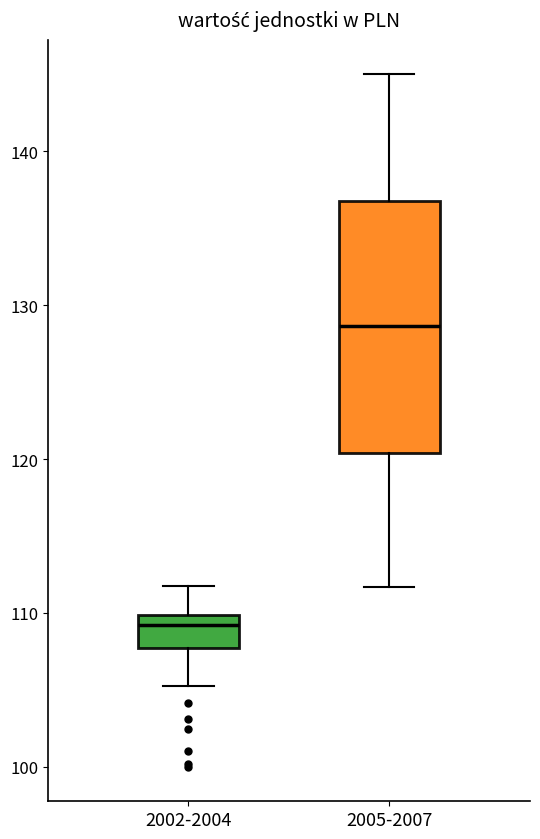

Which box has the lowest median line?

2002-2004